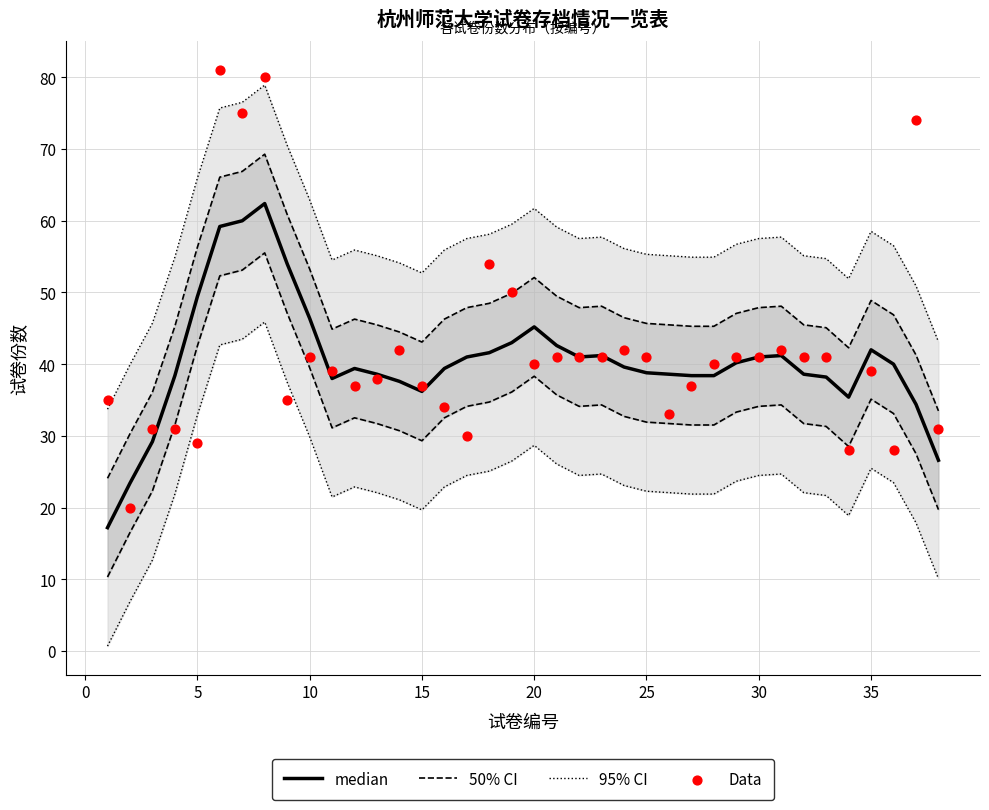

Which series has the largest Y range (max minus min)?

Data